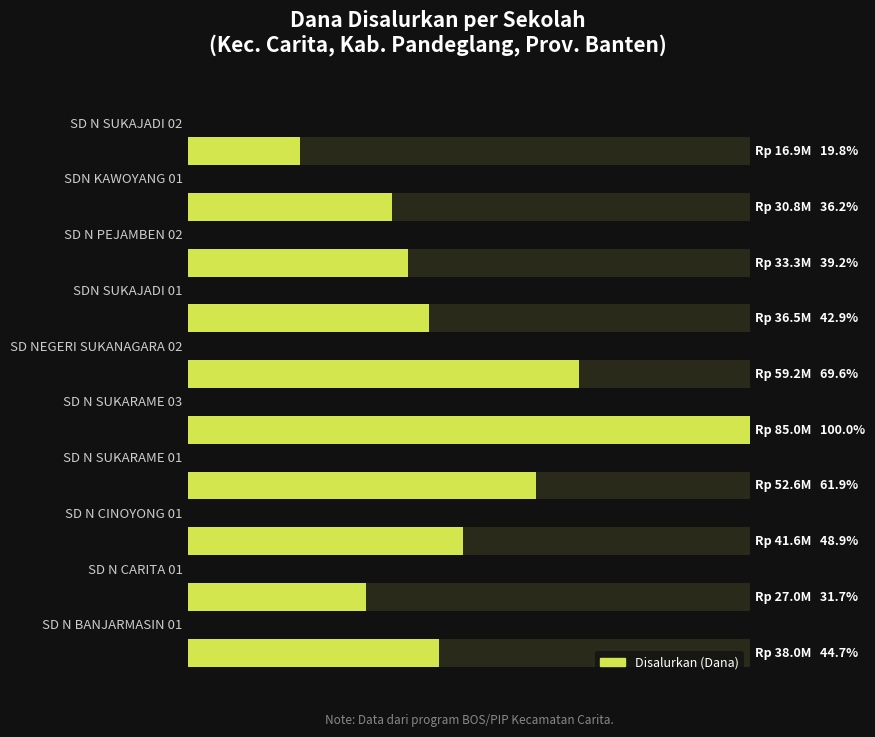

How many bars are there in total?

10